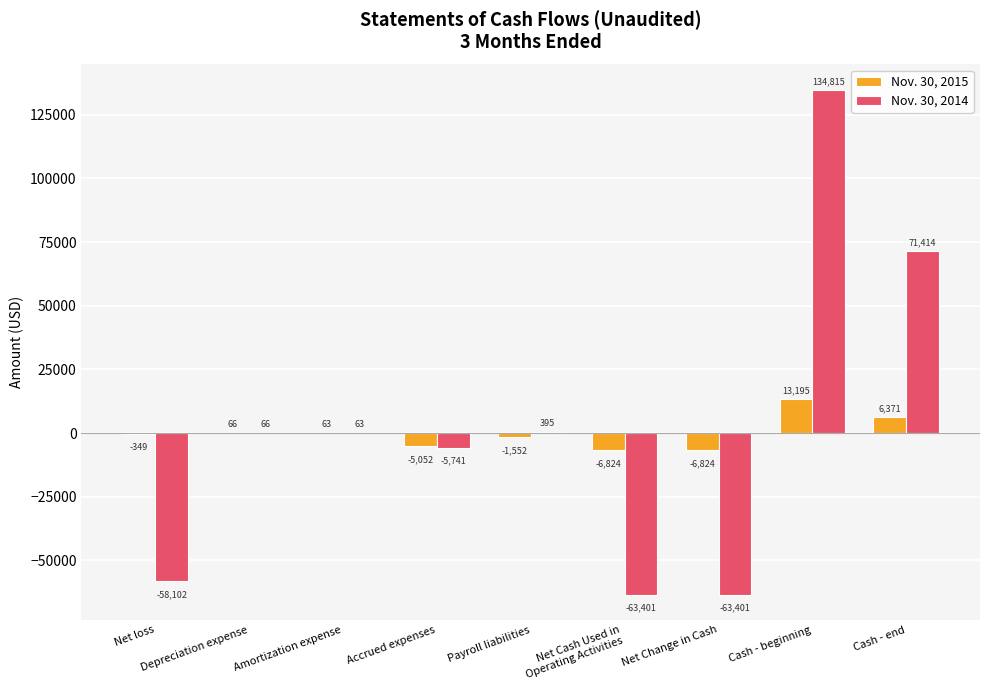

What is the sum of all Nov. 30, 2015 values?

-906